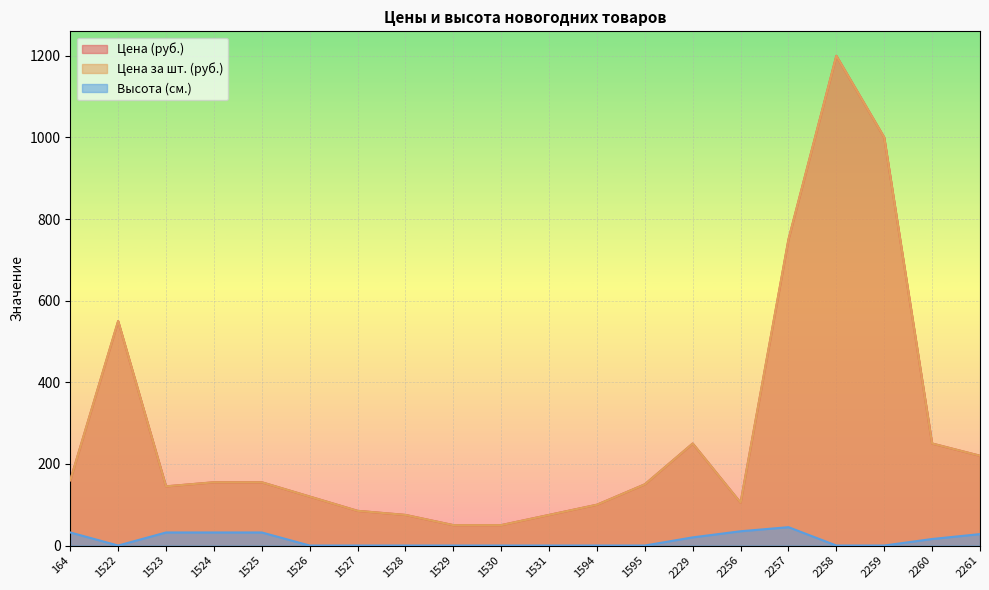

Reading left to right, list all the values displayed in this chart.

Цена (руб.): 164=160	1522=550	1523=145	1524=155	1525=155	1526=120	1527=85	1528=75	1529=50	1530=50	1531=75	1594=100	1595=150	2229=250	2256=105	2257=750	2258=1200	2259=1000	2260=250	2261=220
Цена за шт. (руб.): 164=160	1522=550	1523=145	1524=155	1525=155	1526=120	1527=85	1528=75	1529=50	1530=50	1531=75	1594=100	1595=150	2229=250	2256=105	2257=750	2258=1200	2259=1000	2260=250	2261=220
Высота (см.): 164=32	1522=0	1523=32	1524=32	1525=32	1526=0	1527=0	1528=0	1529=0	1530=0	1531=0	1594=0	1595=0	2229=20	2256=35	2257=45	2258=0	2259=0	2260=16	2261=28